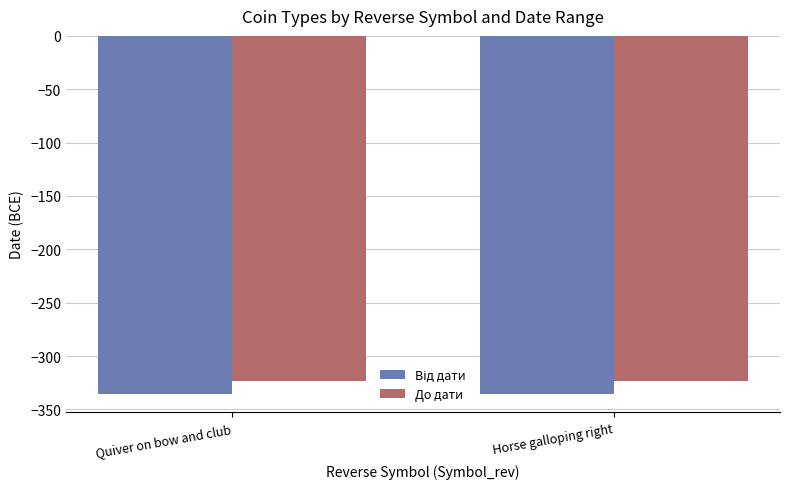

What is the total value across all series at Horse galloping right?

-659